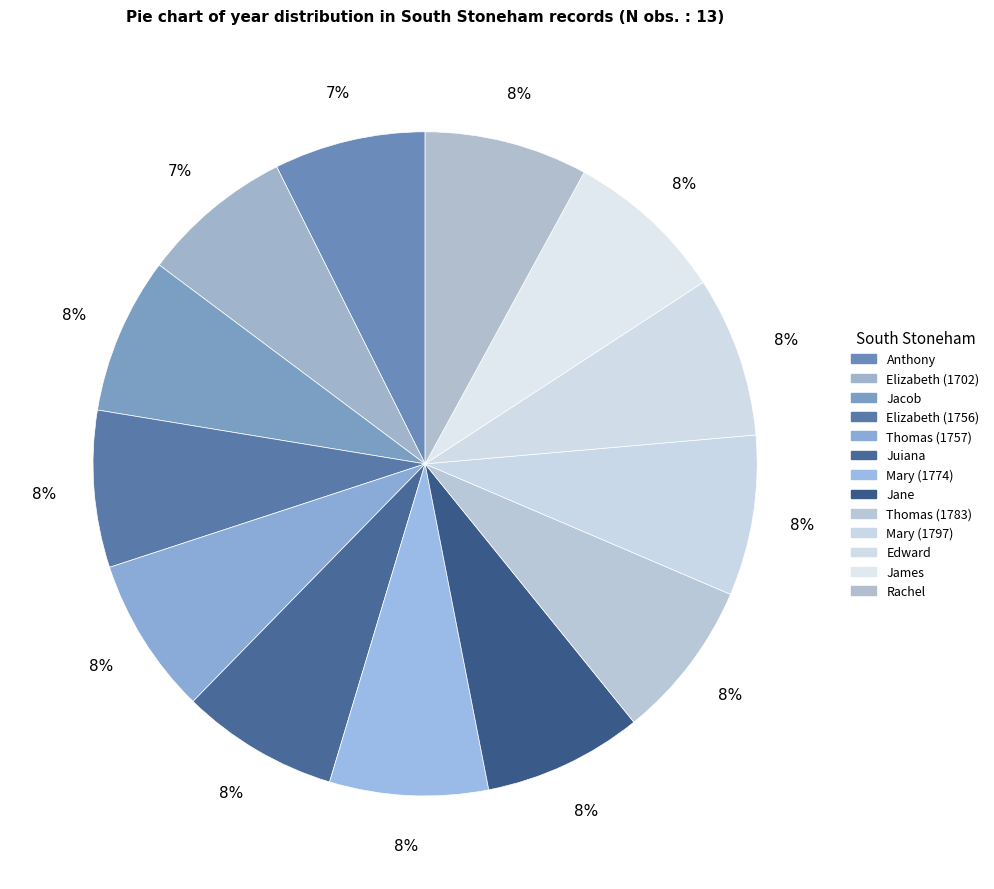

Is it true that Elizabeth (1702) is 7% of the pie?

True